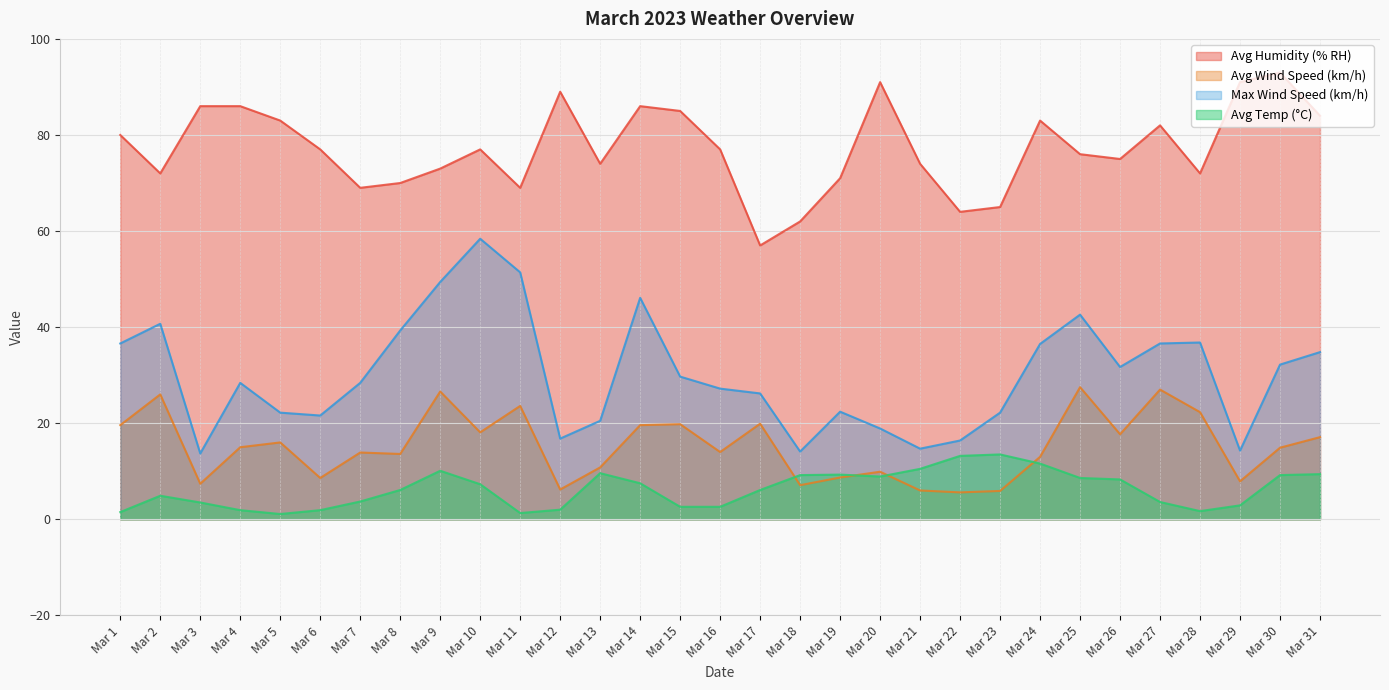

At which label does Avg Temp (°C) first exceed 6?

Mar 8